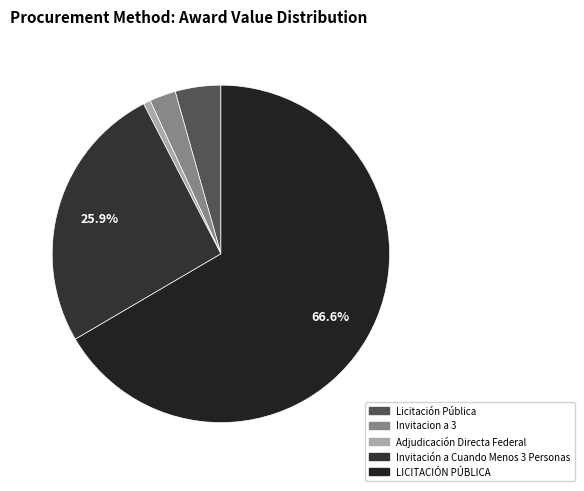

How many segments does this pie chart have?

5